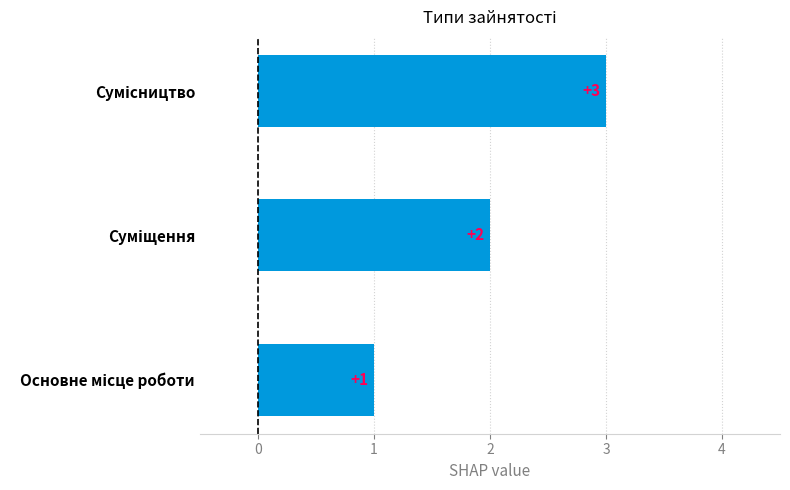

What is the maximum value shown in the chart?

3